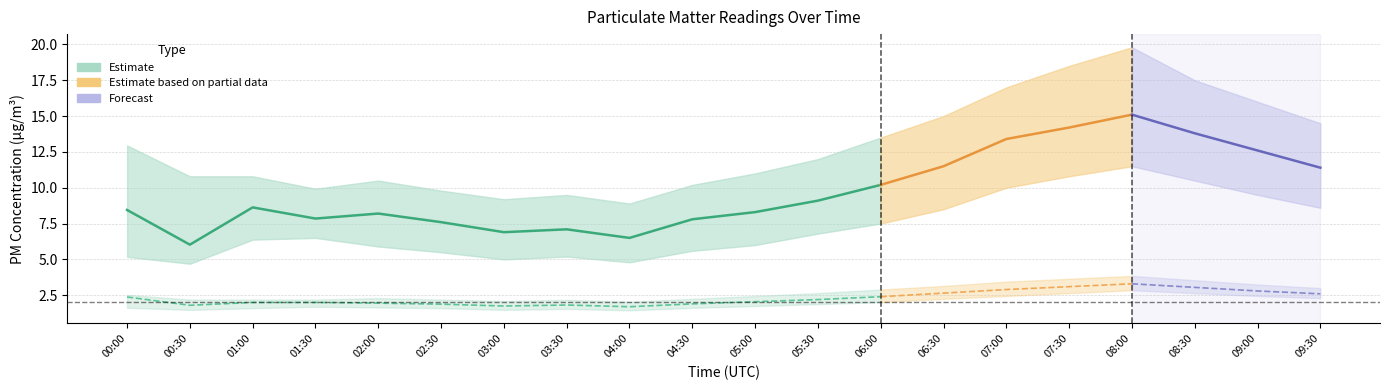

True or false: P1 and P2 cross at least once.

False